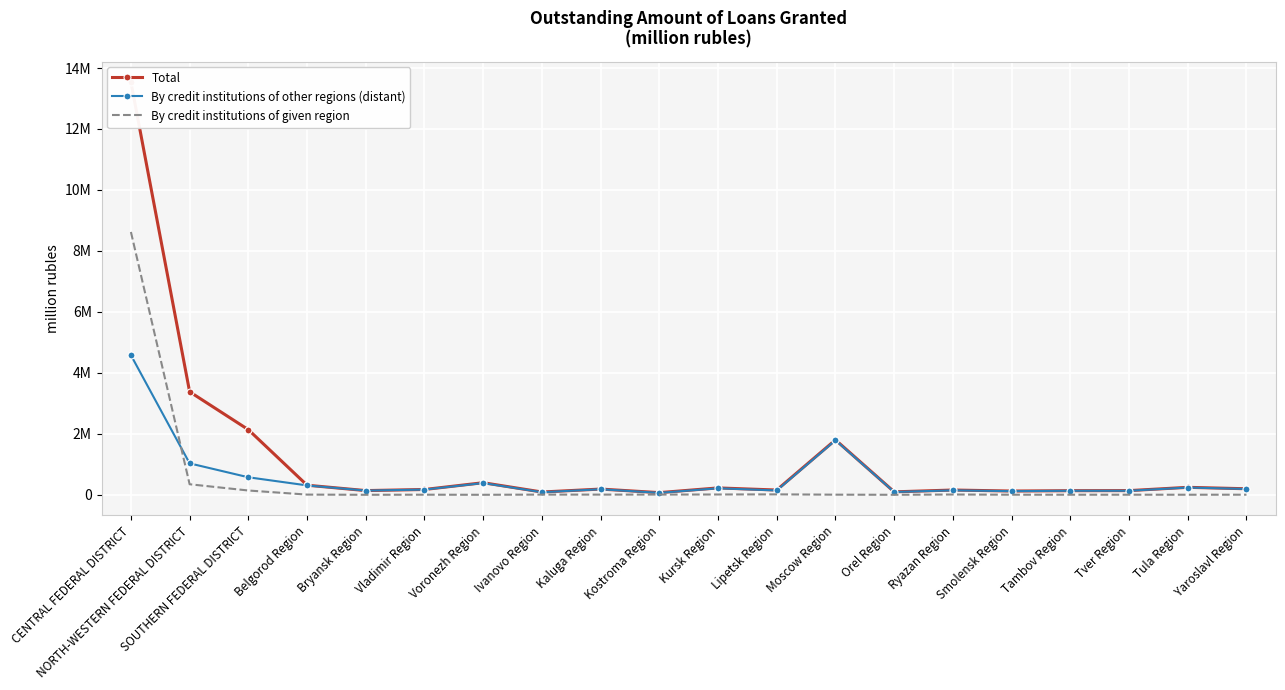

In By credit institutions of given region, how many points are higher than both neighbors (excluding endpoints)?

5